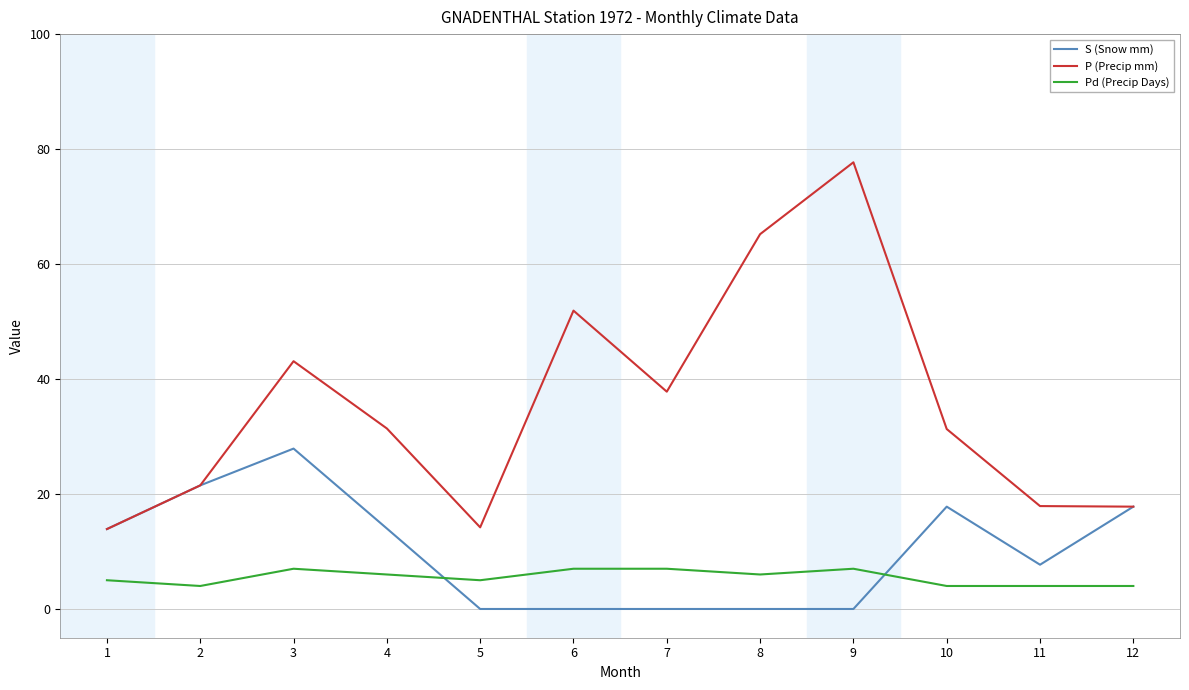

Where is the first local maximum for Pd (Precip Days)?

3